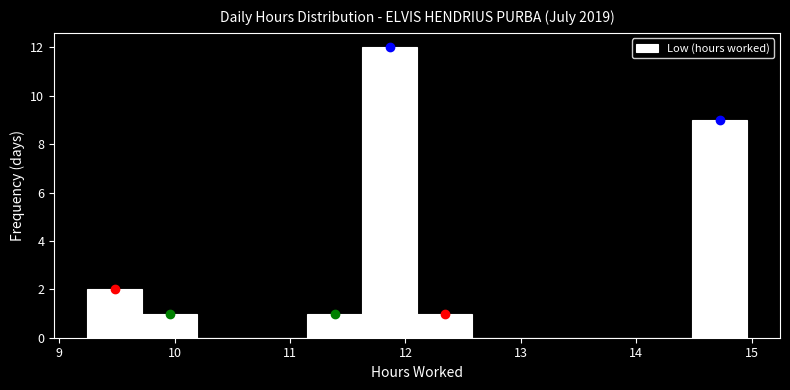

Reading left to right, transcribe this chart: for each bar, give the range it covers on the x-axis and its height. Neither the bar edges nor the heights are printed on the chart, so give them approximately, as read against the axes.

9.2 to 9.7: 2
9.7 to 10.2: 1
10.2 to 10.7: 0
10.7 to 11.1: 0
11.1 to 11.6: 1
11.6 to 12.1: 12
12.1 to 12.6: 1
12.6 to 13.1: 0
13.1 to 13.5: 0
13.5 to 14.0: 0
14.0 to 14.5: 0
14.5 to 15.0: 9